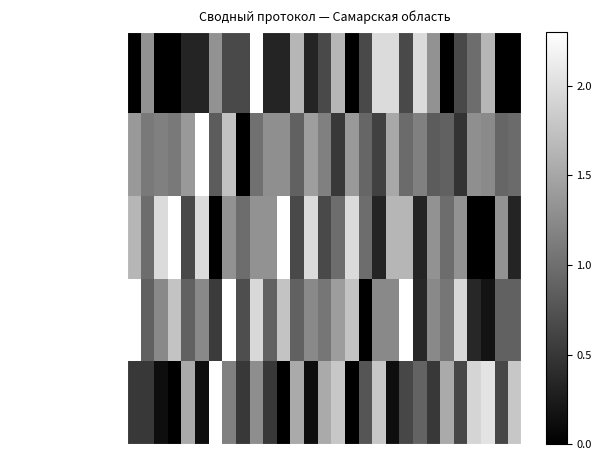

At 17, list the series in order from smallest to largest.

Бег 10 м, Челночный бег 3x10м, Шестиминутный бег, Наклон вперед, Поднимание туловища